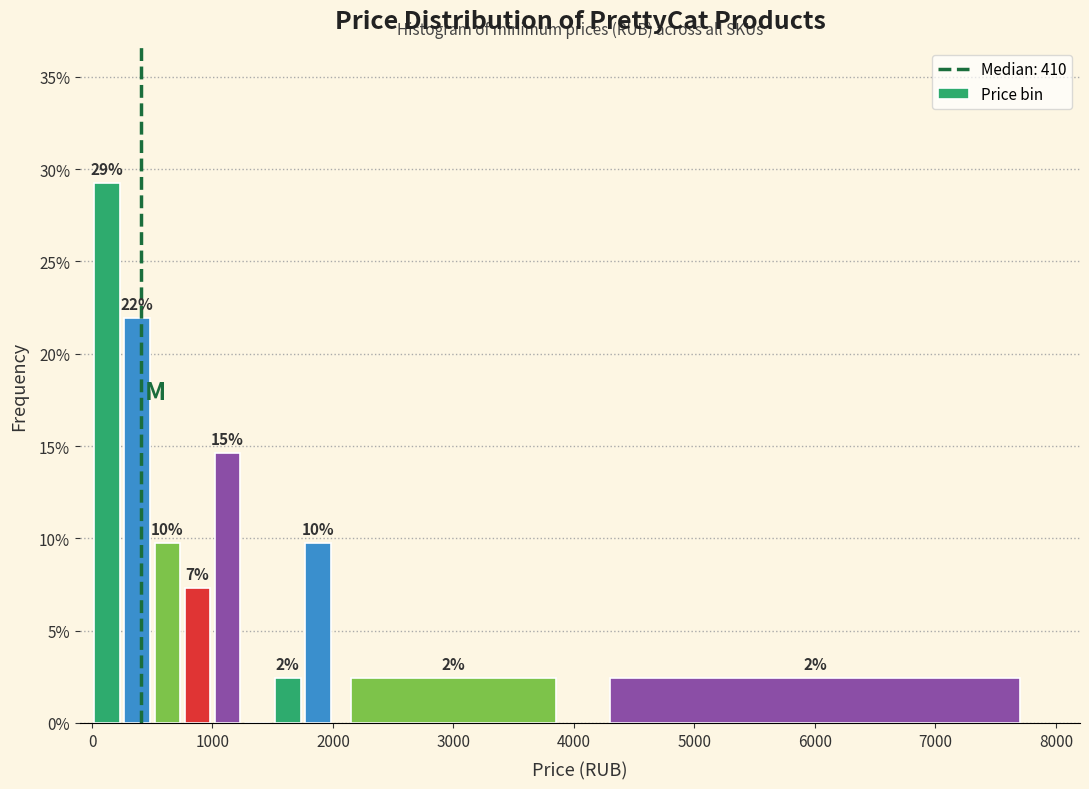

Read against the x-axis, roughly where is the centre of the tallest bar?

100